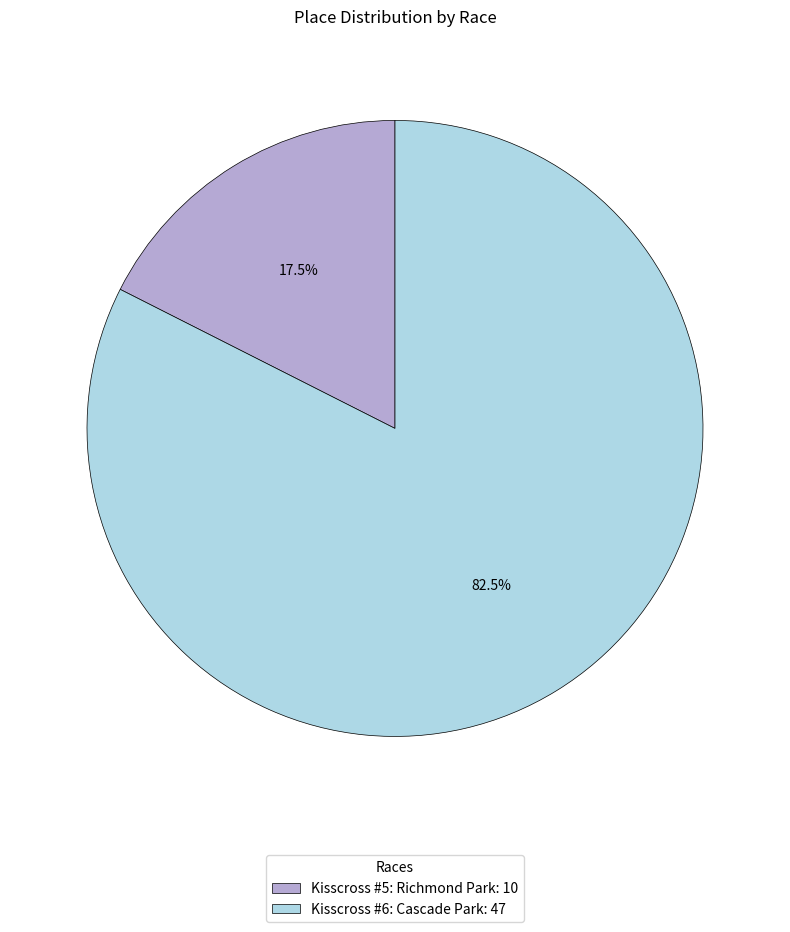

Which slice is the smallest?

Kisscross #5: Richmond Park